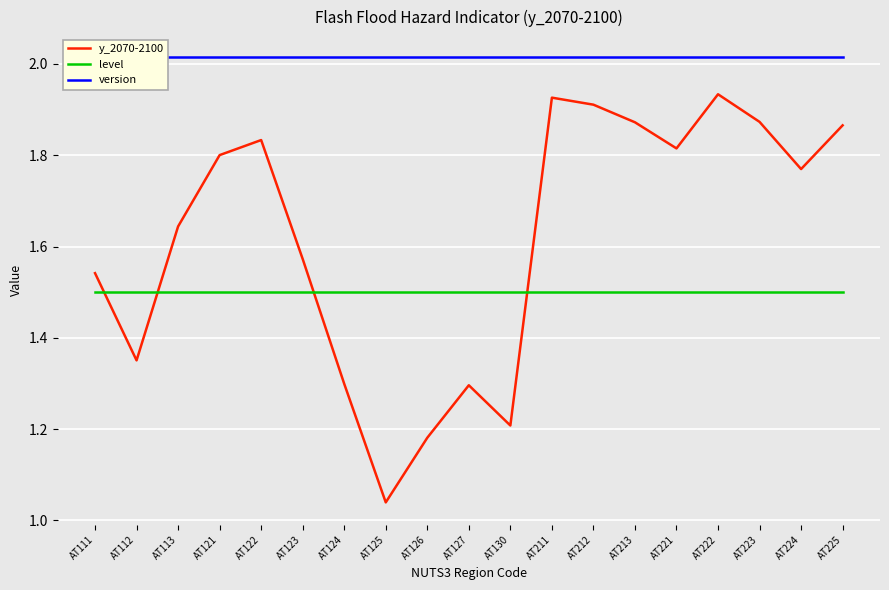

List the labels in order of version value, largest first.

AT111, AT112, AT113, AT121, AT122, AT123, AT124, AT125, AT126, AT127, AT130, AT211, AT212, AT213, AT221, AT222, AT223, AT224, AT225